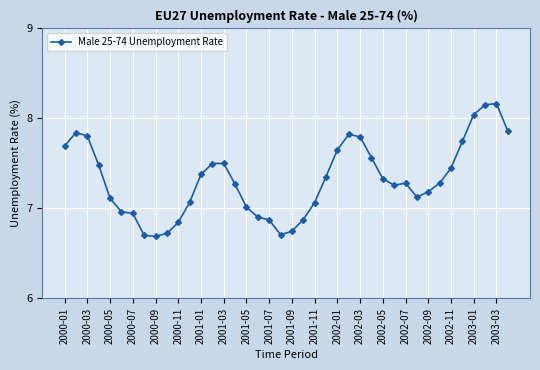

True or false: there are more than 2 points higher than both neighbors.

True